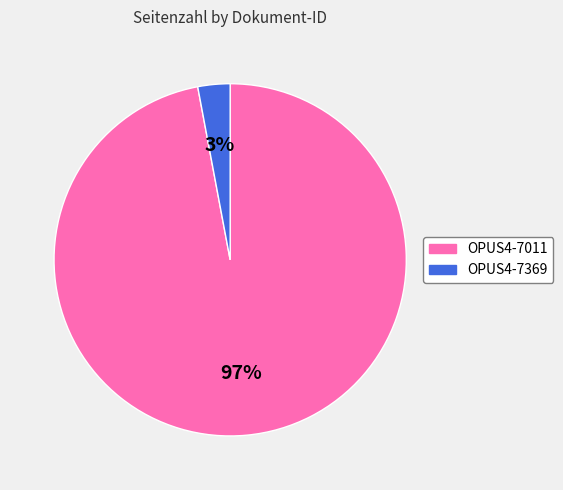

Is it true that OPUS4-7011 is 87% of the pie?

False